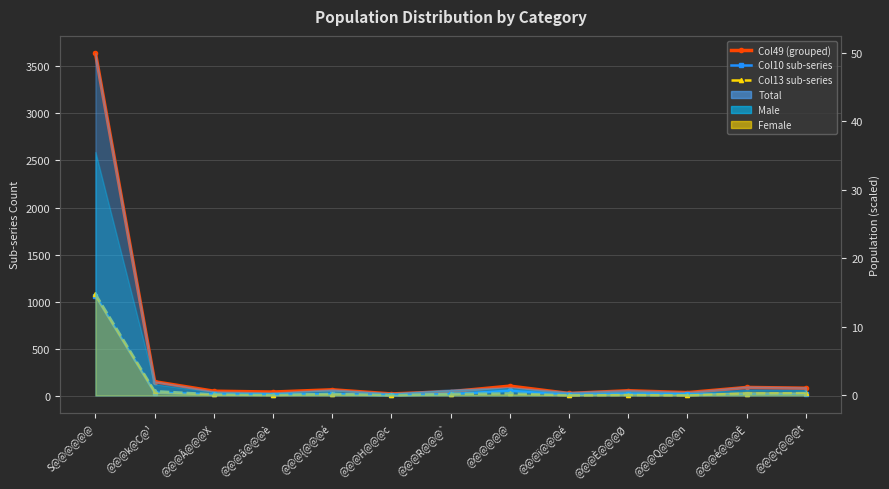

In Col10 sub-series, how many points are higher than both neighbors (excluding endpoints)?

3